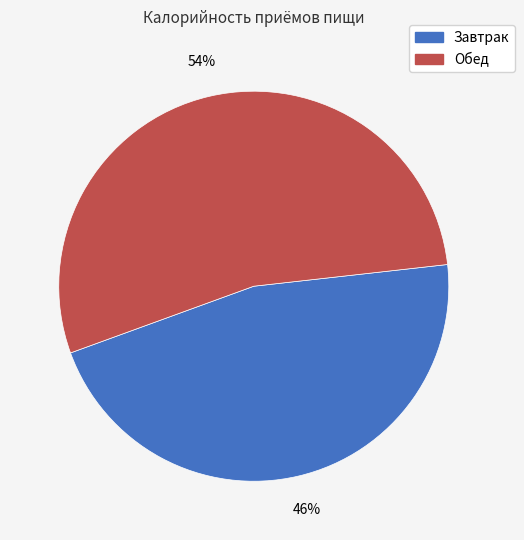

To the nearest percent, what is the average slice percentage?

50%